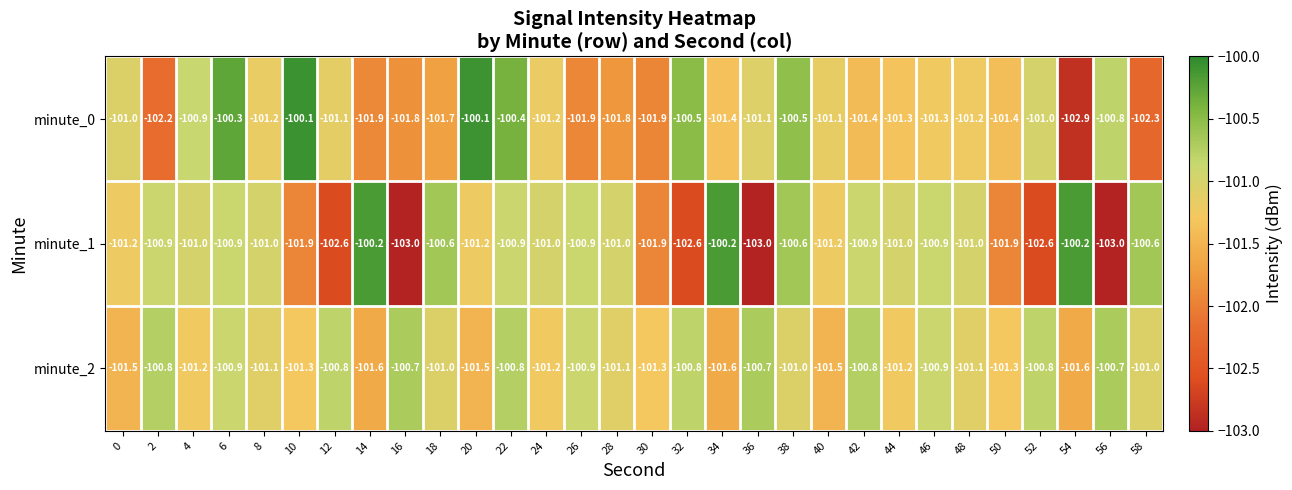

Which series has the largest total across all categories?

minute_2